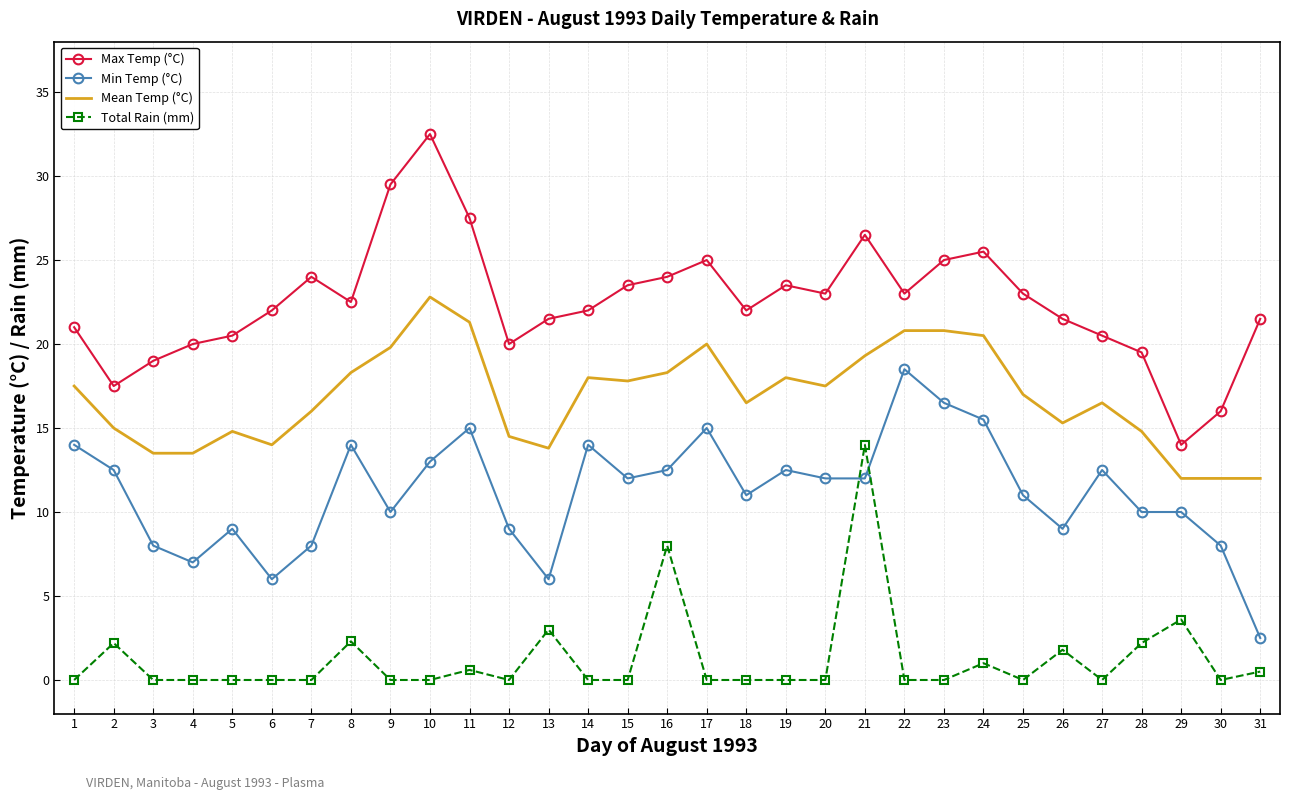

Rank the series by their average value, from highest to lowest.

Max Temp (°C), Mean Temp (°C), Min Temp (°C), Total Rain (mm)